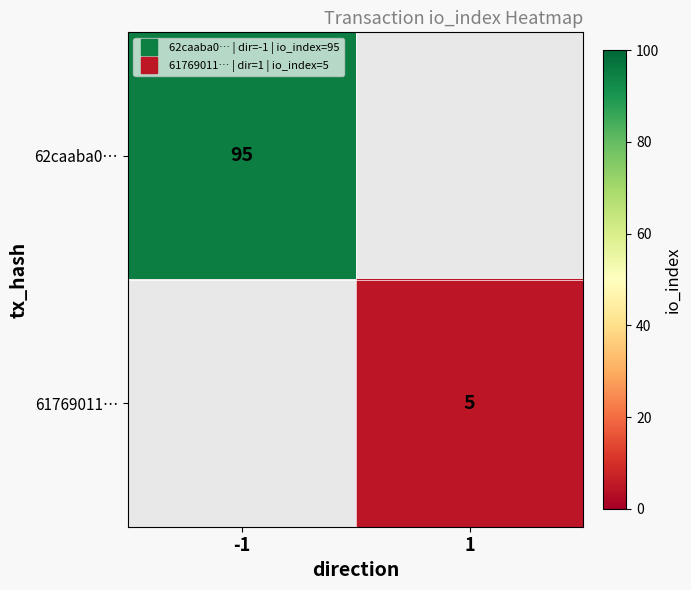

Between -1 and 1, which series saw the biggest shift?

62caaba0…